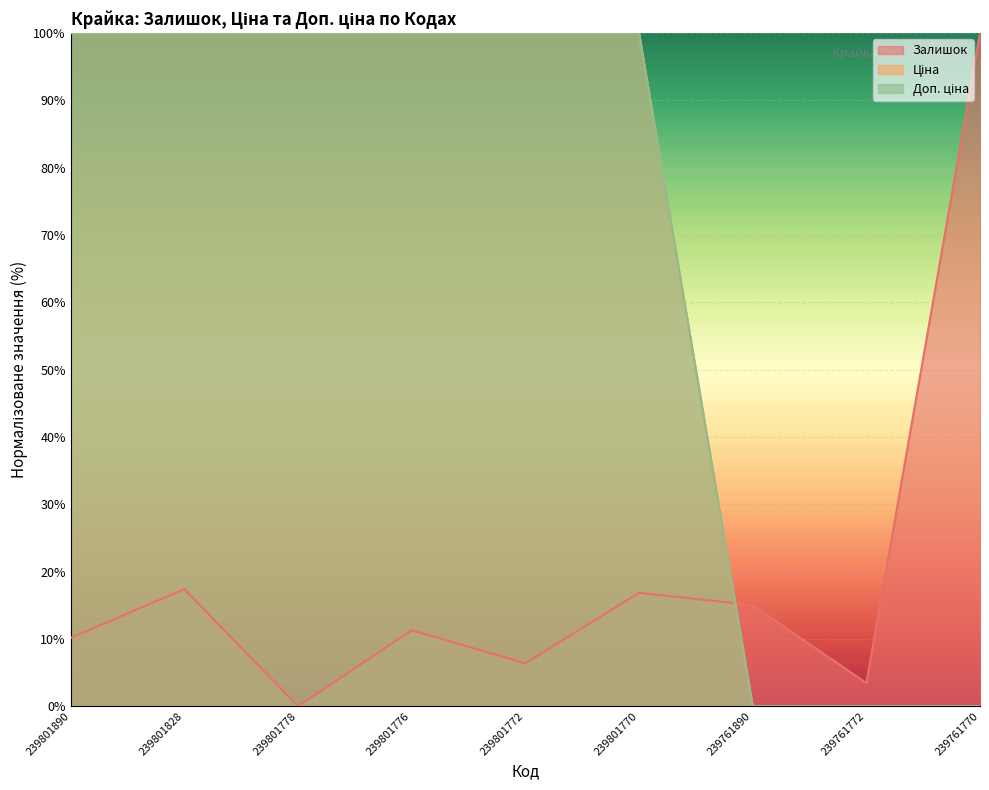

Which series changed the most between 239801778 and 239801772?

Залишок